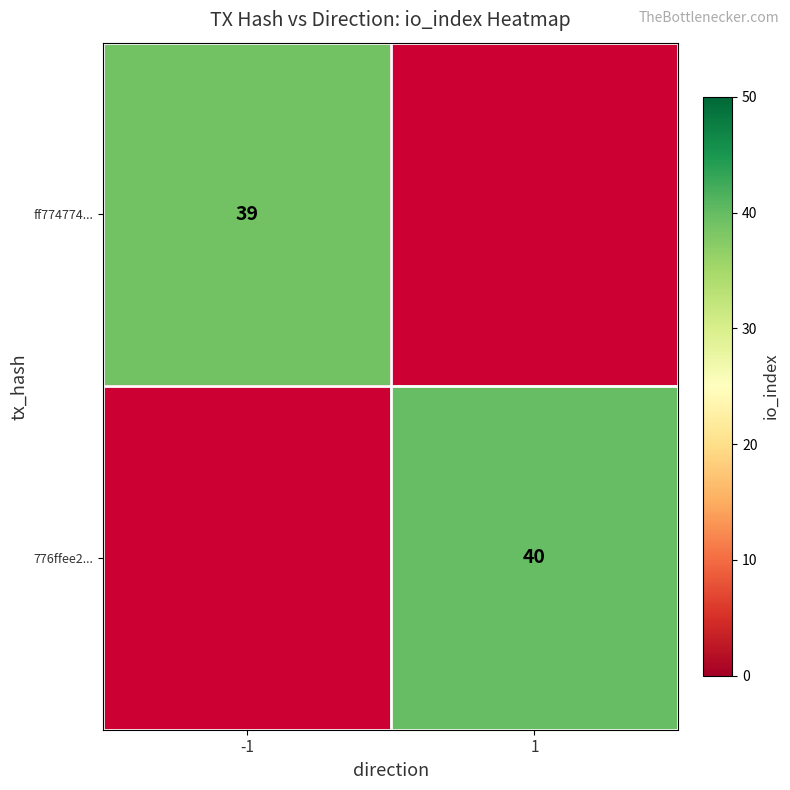

The value of 776ffee2... at 1 is 40. True or false?

True